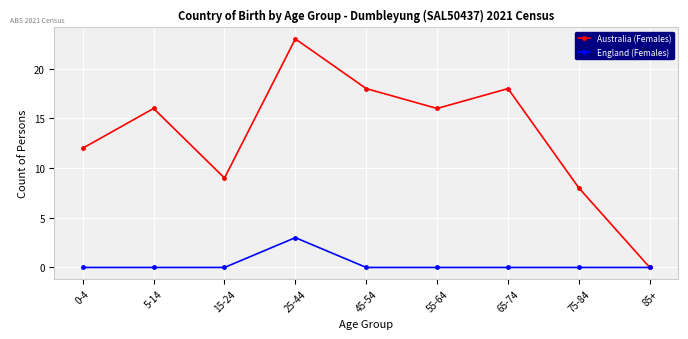

Is the value of Australia (Females) at 75-84 greater than the value of England (Females) at 55-64?

Yes